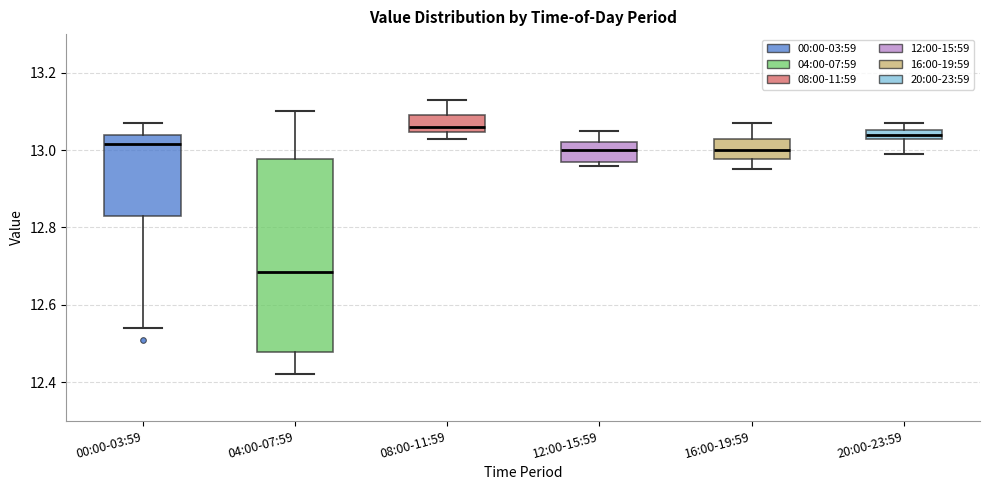

Which box has the highest median line?

08:00-11:59